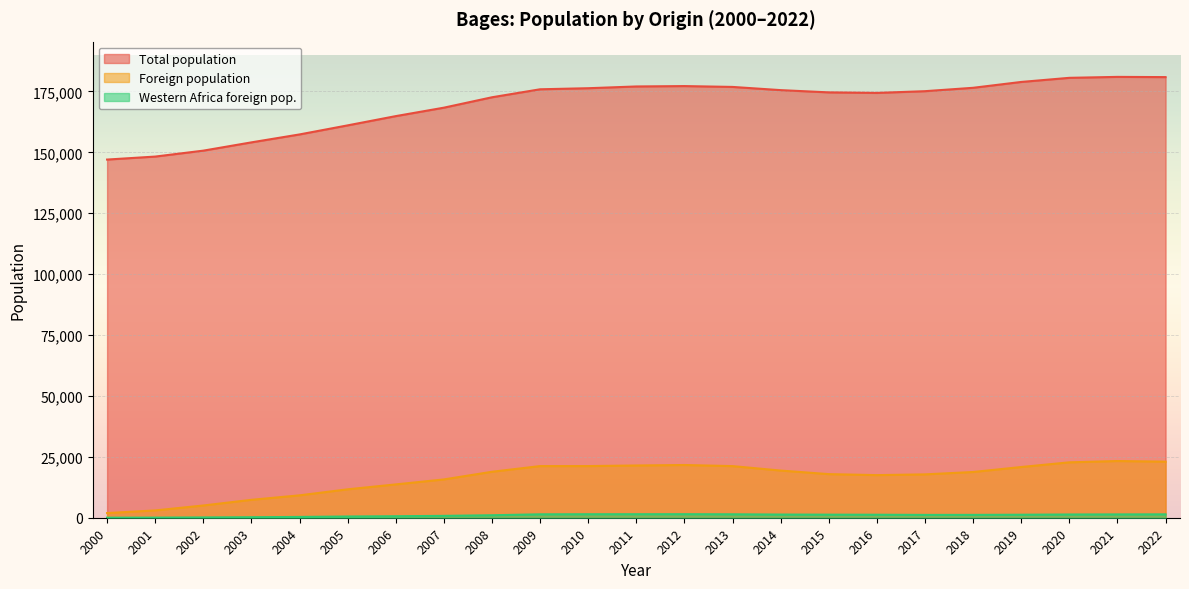

What is the maximum value shown in the chart?

180962